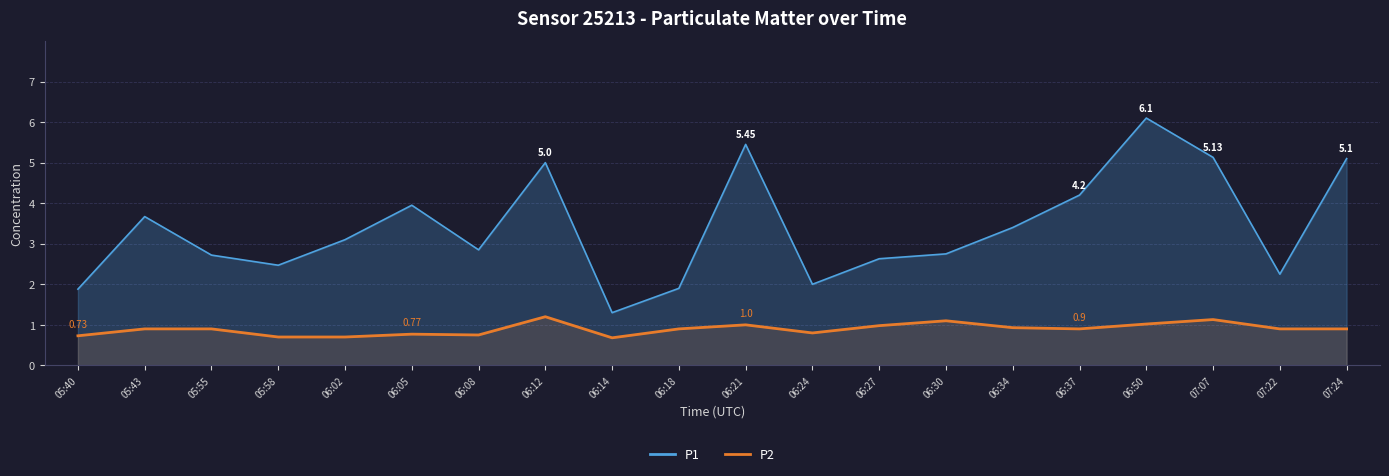

What are all the series names shown in the legend?

P1, P2